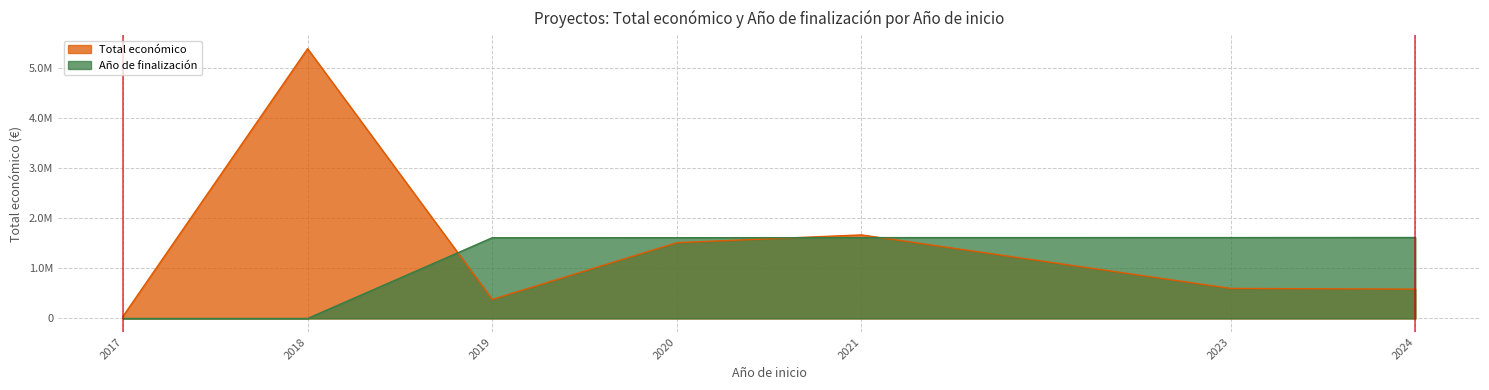

Rank the series by their maximum value, from highest to lowest.

Total económico, Año de finalización